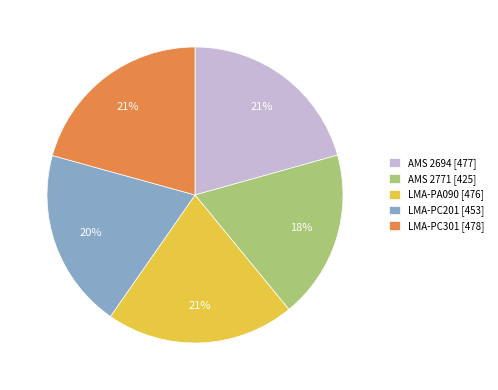

How many slices are in this pie chart?

5